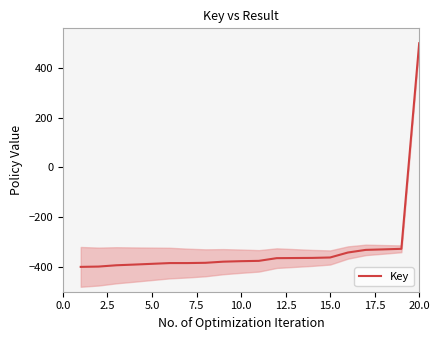

What is the minimum value for Key?

-400.0